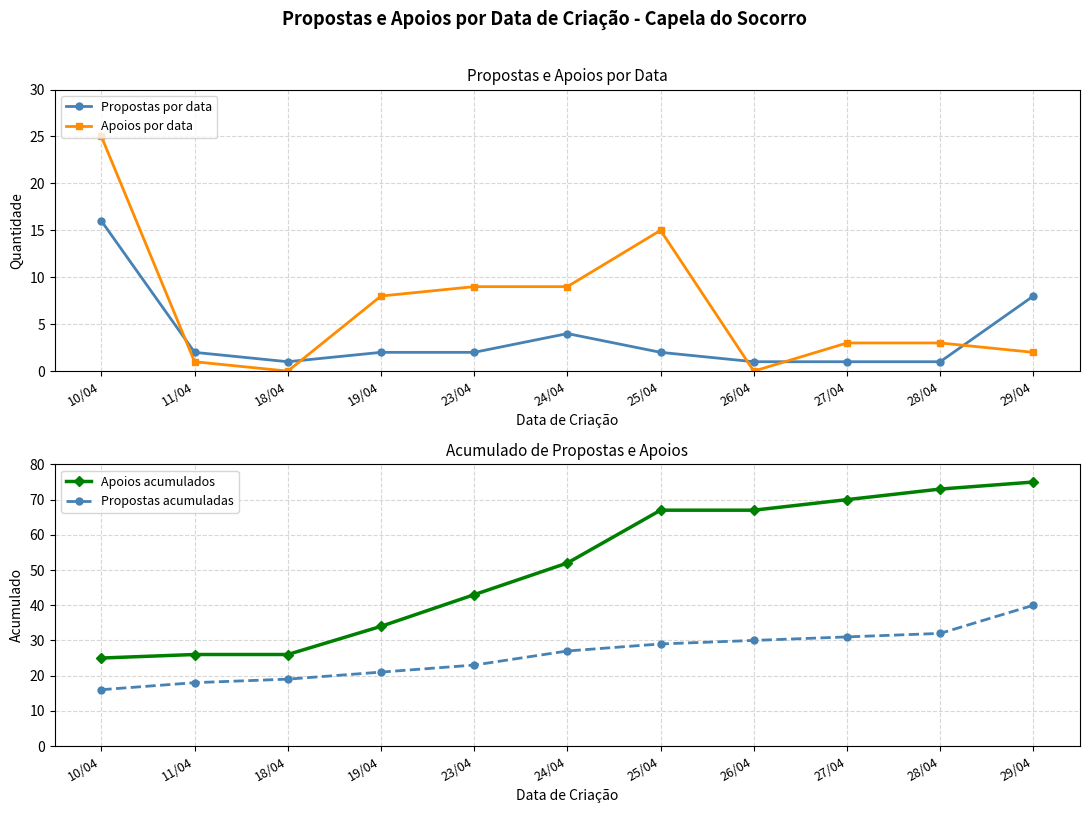

True or false: Apoios por data has a value of 3 at 23/04.

False